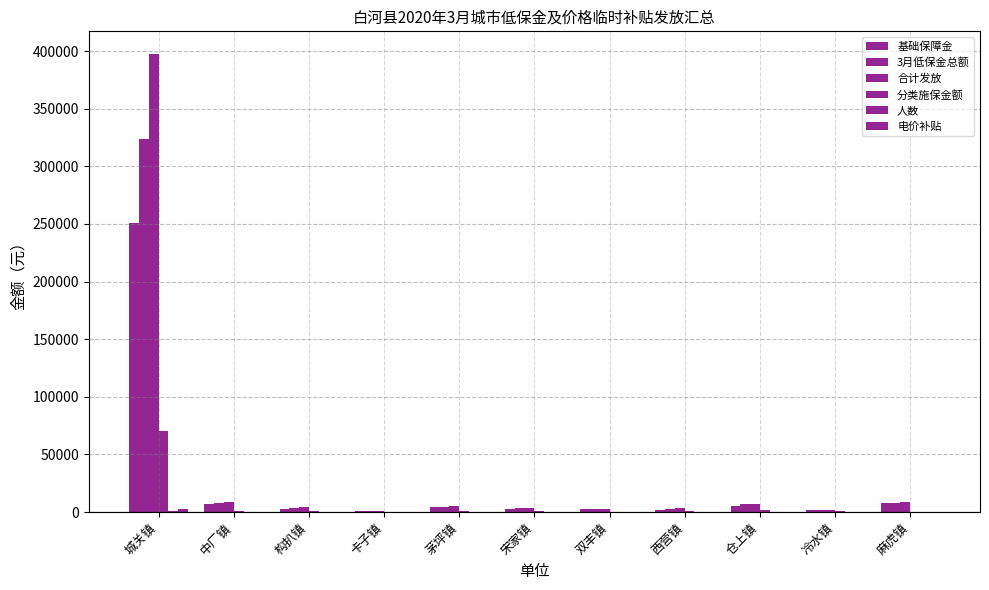

What is the sum of all 电价补贴 values?

2750